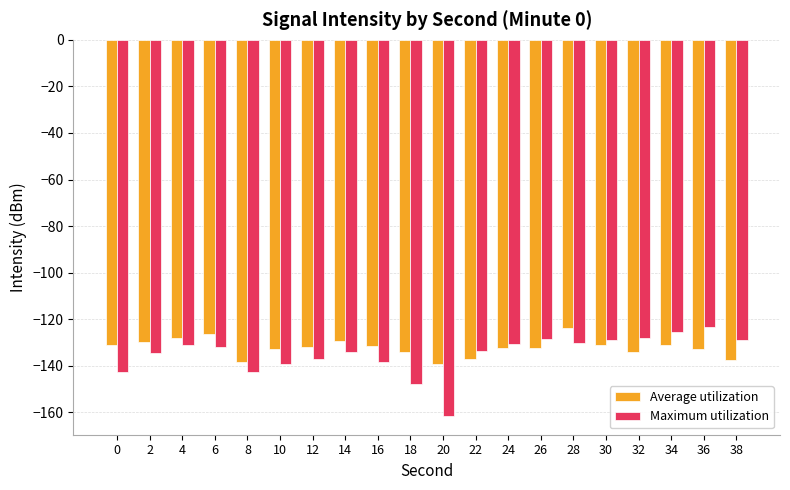

Rank the series at 14 from lowest to highest value.

Maximum utilization, Average utilization